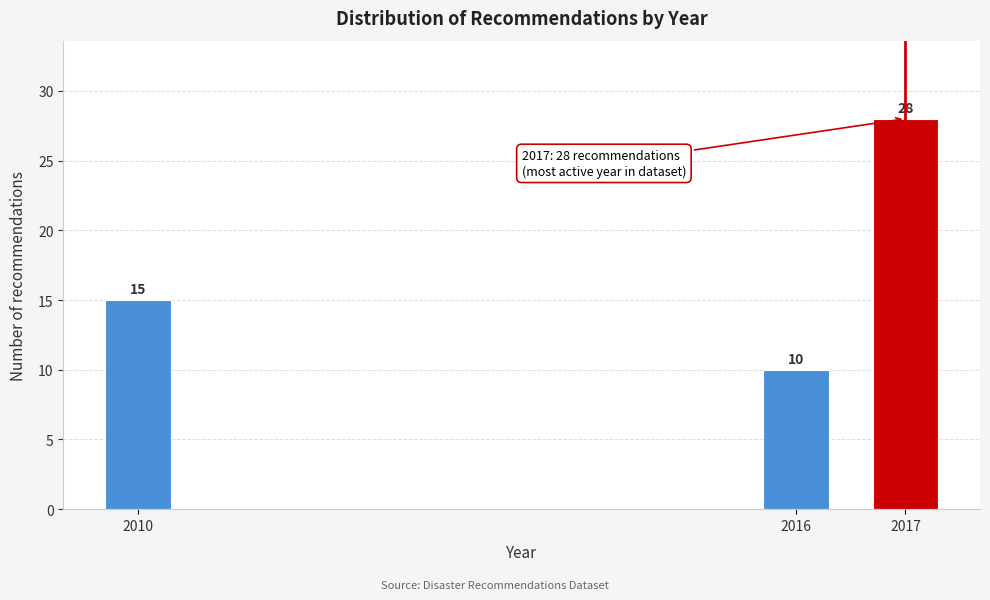

Reading left to right, list all the values displayed in this chart.

15	10	28